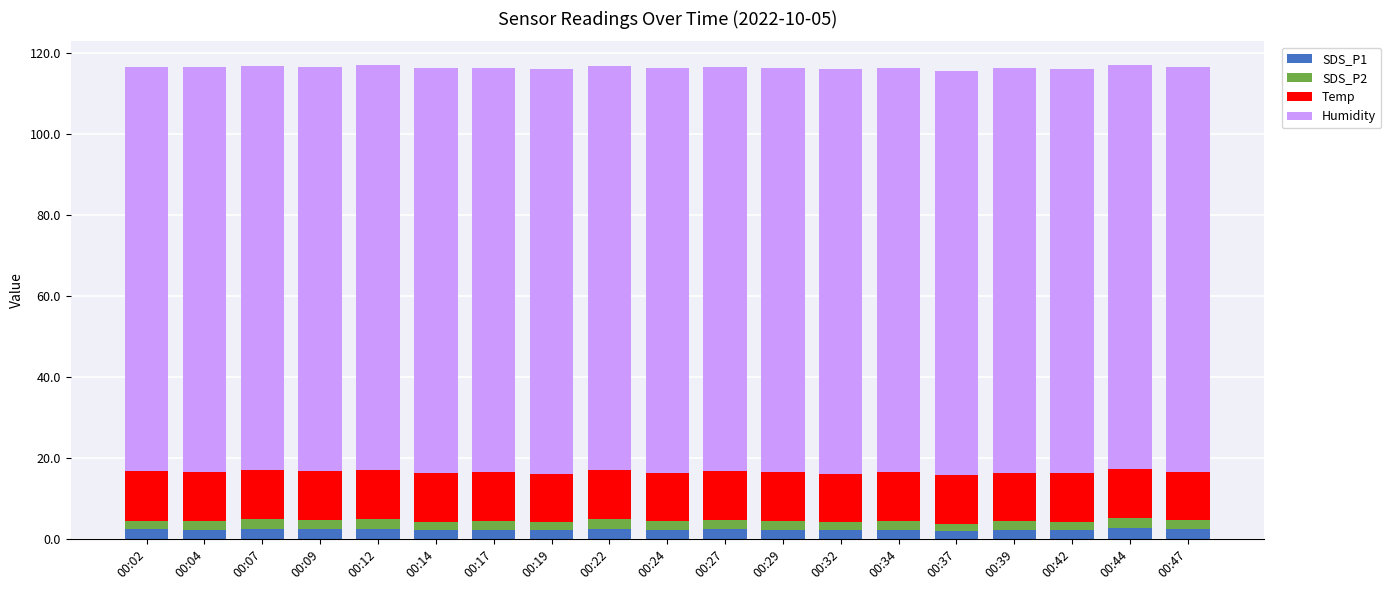

What is the sum of the SDS_P1 values at 00:12 and 00:02?

4.9